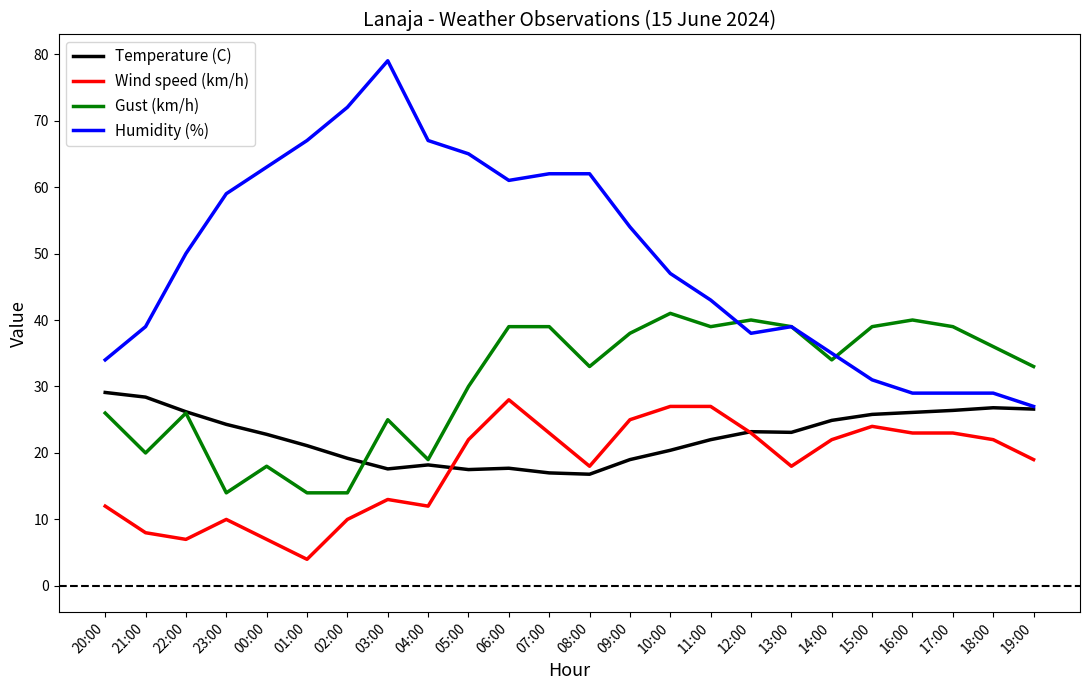

What is the average value of the Humidity (%) series?

49.2